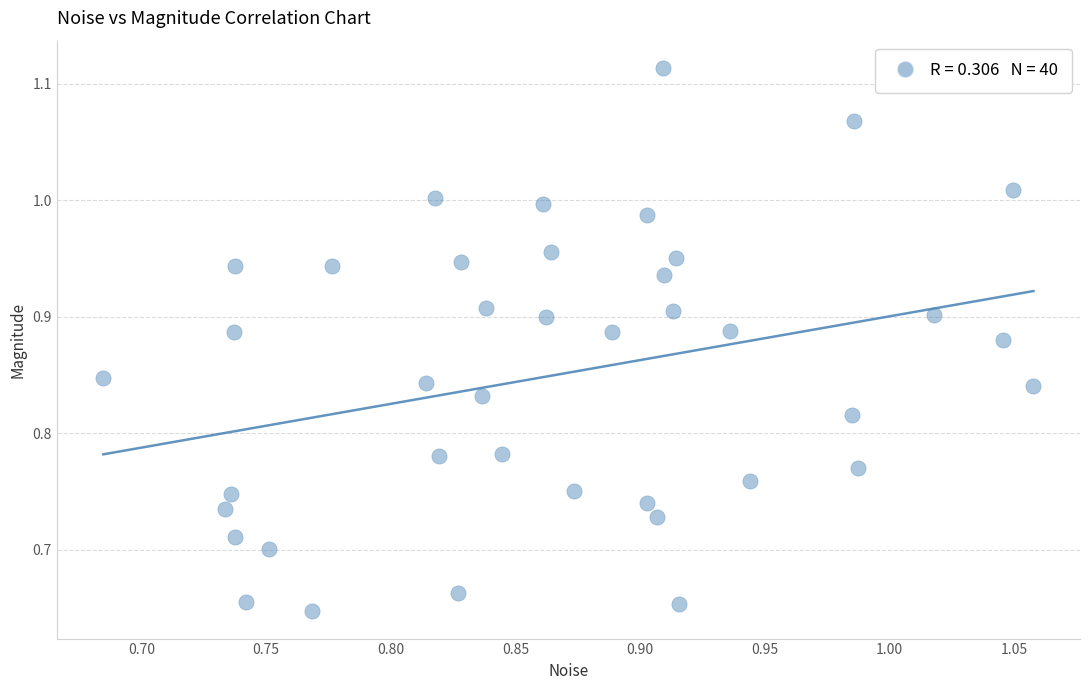

What is the range of Y values (max minus min)?

0.5